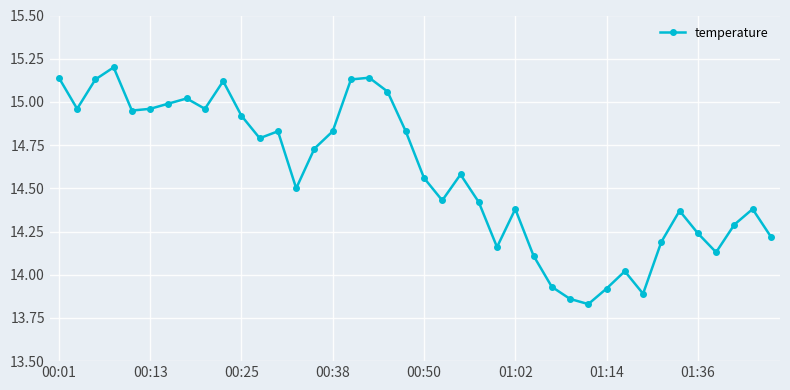

How many values are below 14?

5